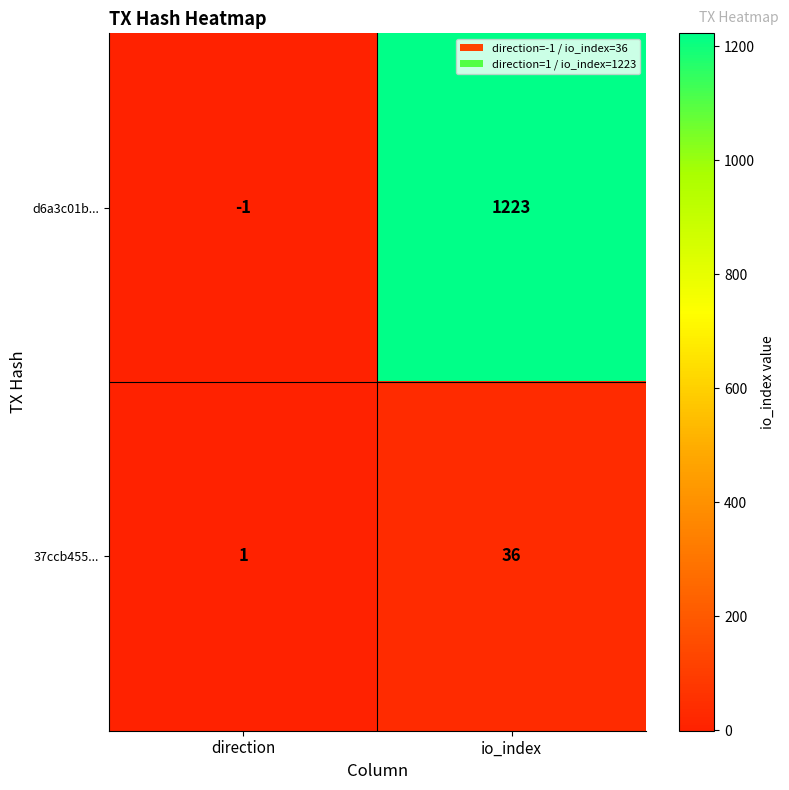

Where is 37ccb455... nearest to the value 18?

direction